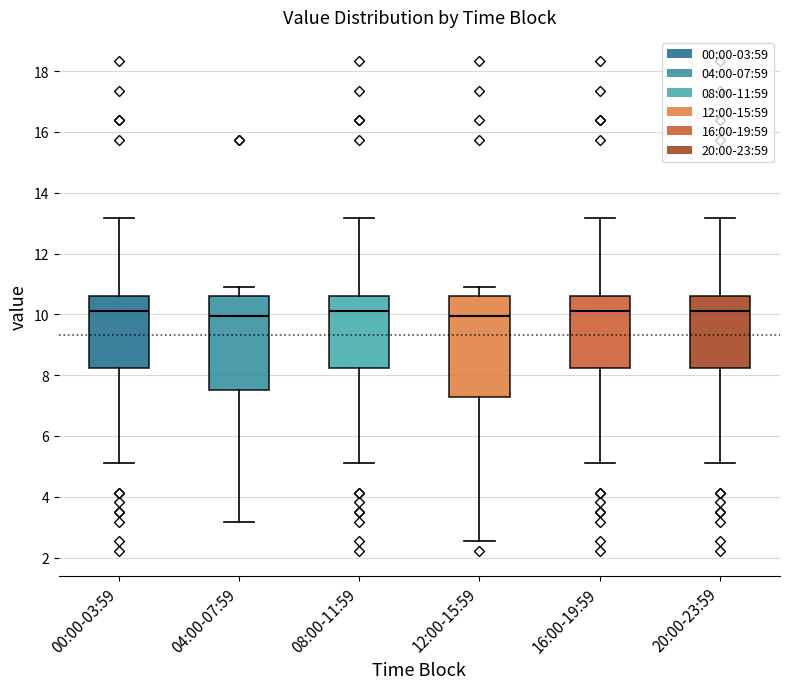

Reading left to right, read every box against the y-axis: the position of its median line, the range the box covers, and the ends of its whiskers. The values are not printed on the chart, so give them approximately, as read against the axis.

00:00-03:59: median 10.2, box 8.2 to 10.6, whiskers 5.2 to 13.2
04:00-07:59: median 10.0, box 7.6 to 10.6, whiskers 3.2 to 11.0
08:00-11:59: median 10.2, box 8.2 to 10.6, whiskers 5.2 to 13.2
12:00-15:59: median 10.0, box 7.2 to 10.6, whiskers 2.6 to 11.0
16:00-19:59: median 10.2, box 8.2 to 10.6, whiskers 5.2 to 13.2
20:00-23:59: median 10.2, box 8.2 to 10.6, whiskers 5.2 to 13.2